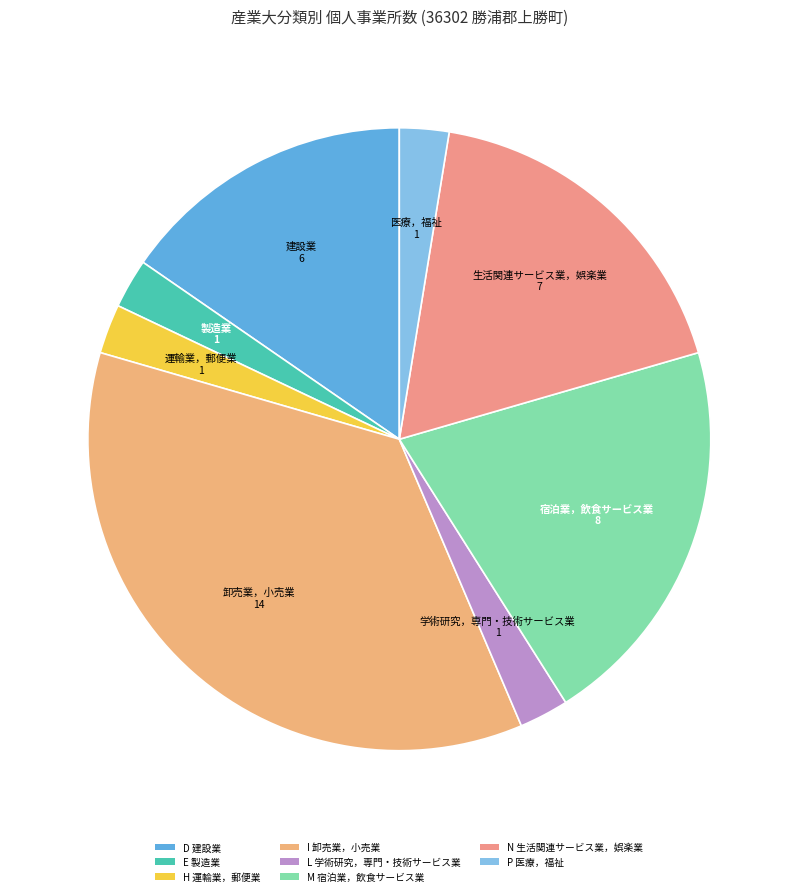

How much of the chart is everything except I 卸売業，小売業?

64.1%